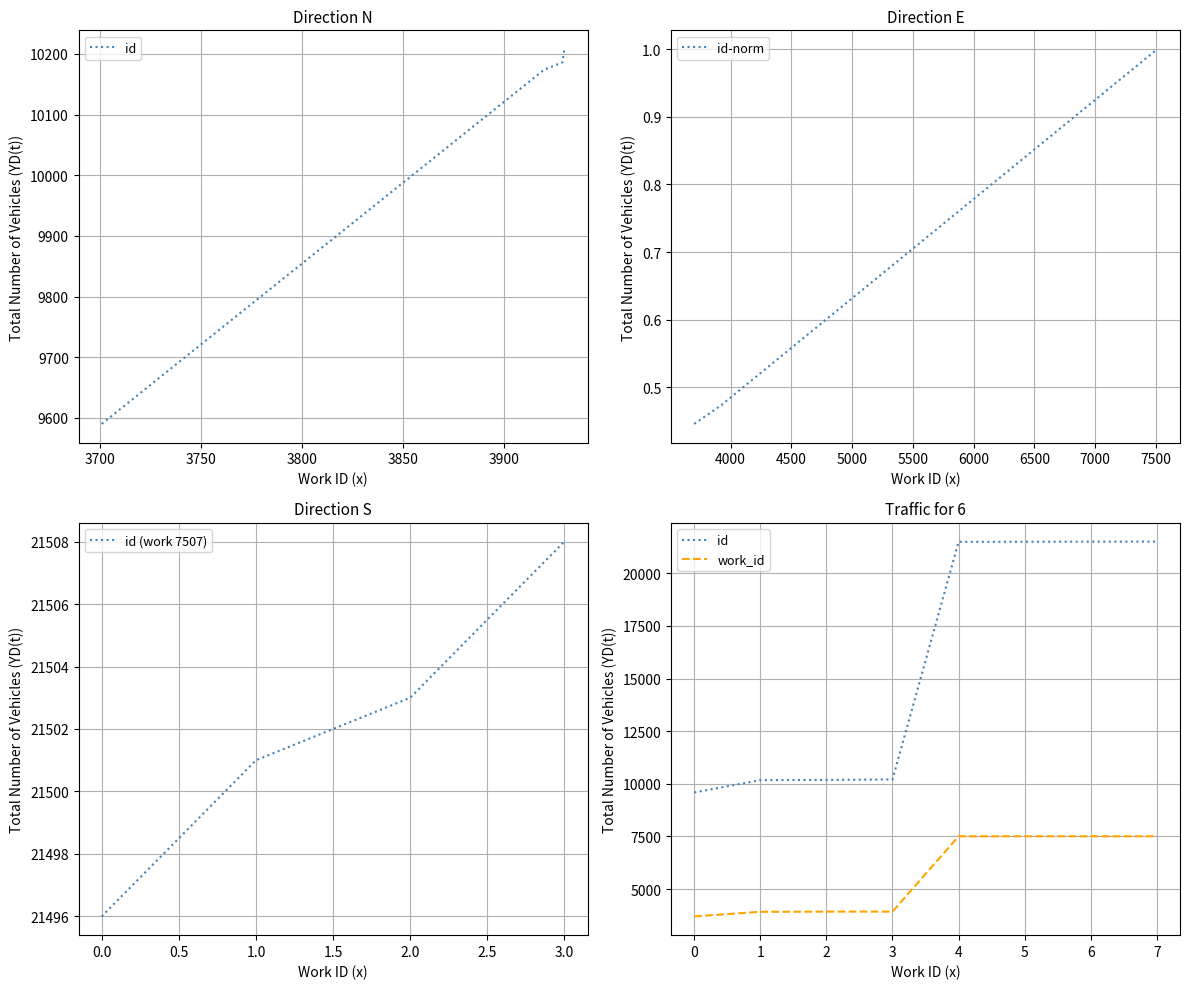

What is the approximate value of id at 7507?

1.0